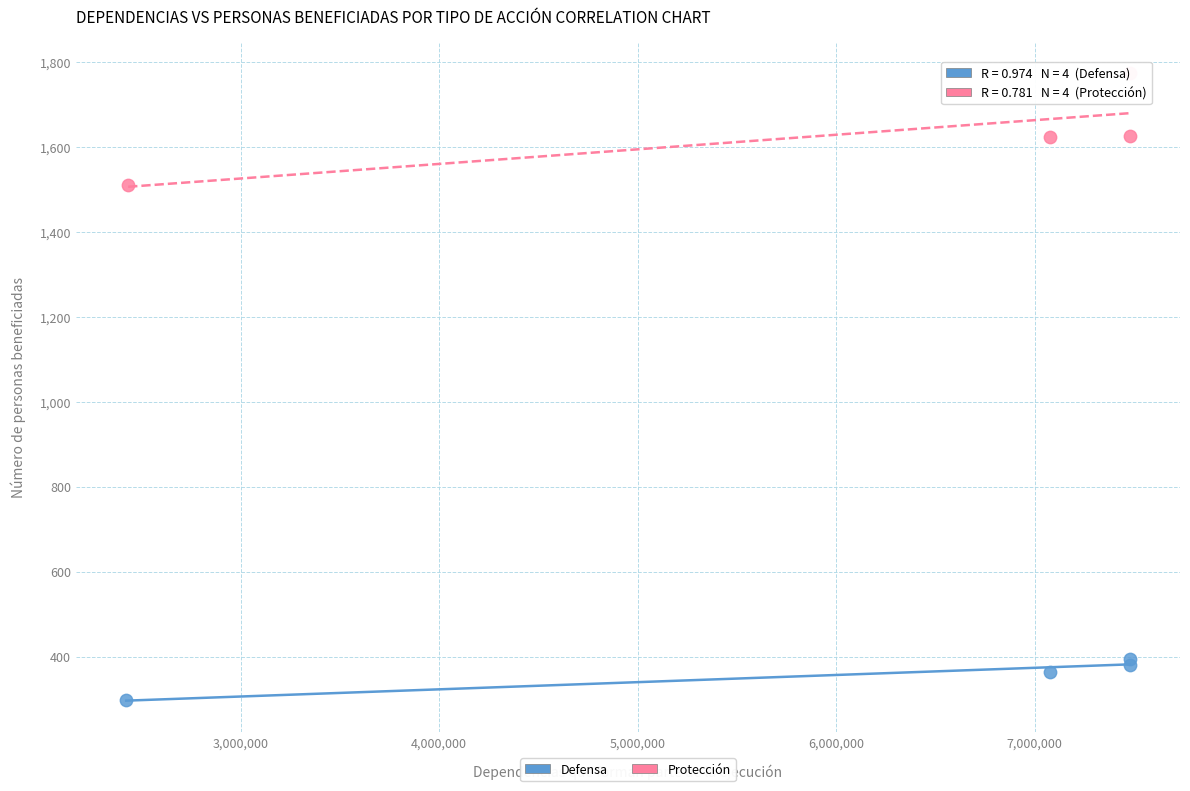

Which series contains the highest Y value?

Protección